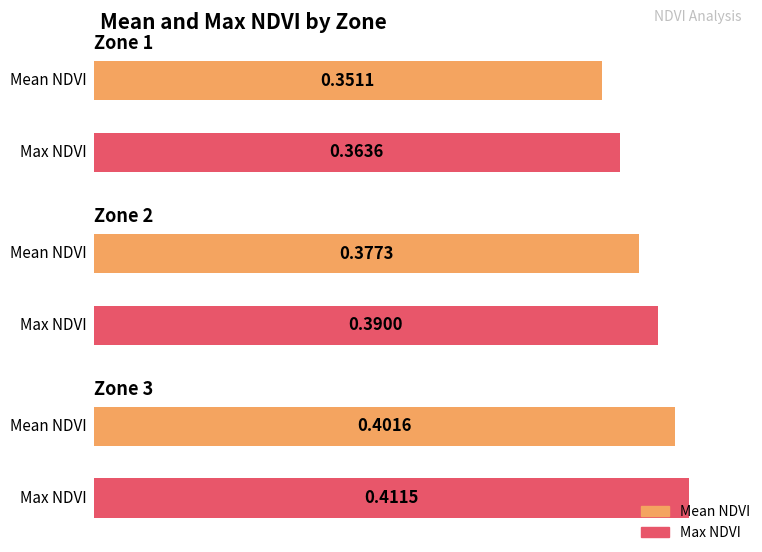

Reading left to right, what are all the values shown in this chart?

Mean NDVI: 0.4	0.4	0.4
Max NDVI: 0.4	0.4	0.4